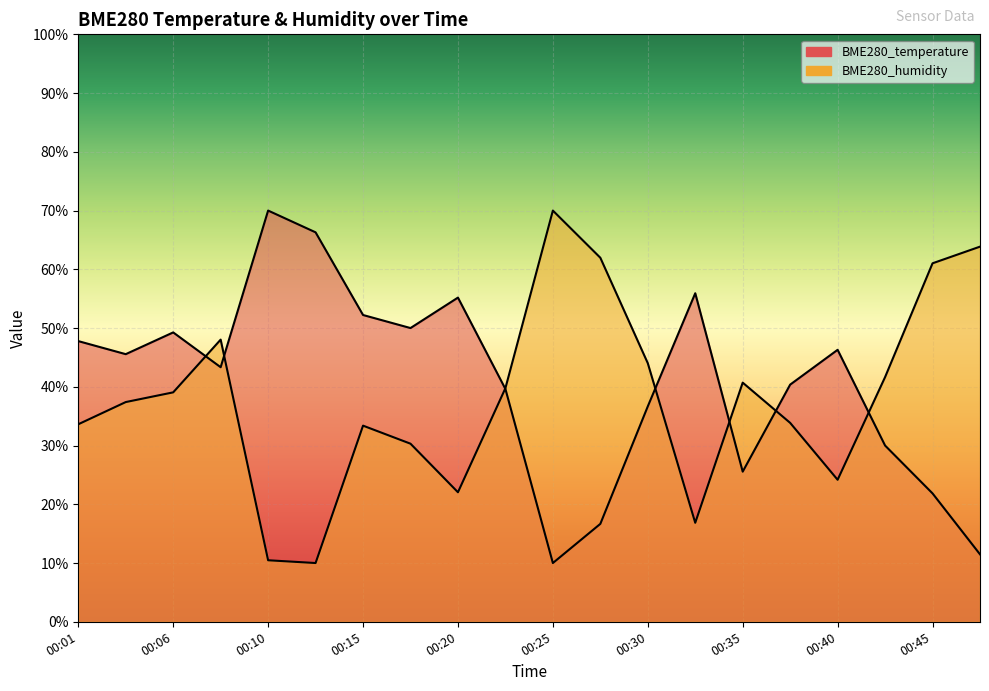

Is the value of BME280_humidity at 00:33 greater than the value of BME280_temperature at 00:28?

Yes